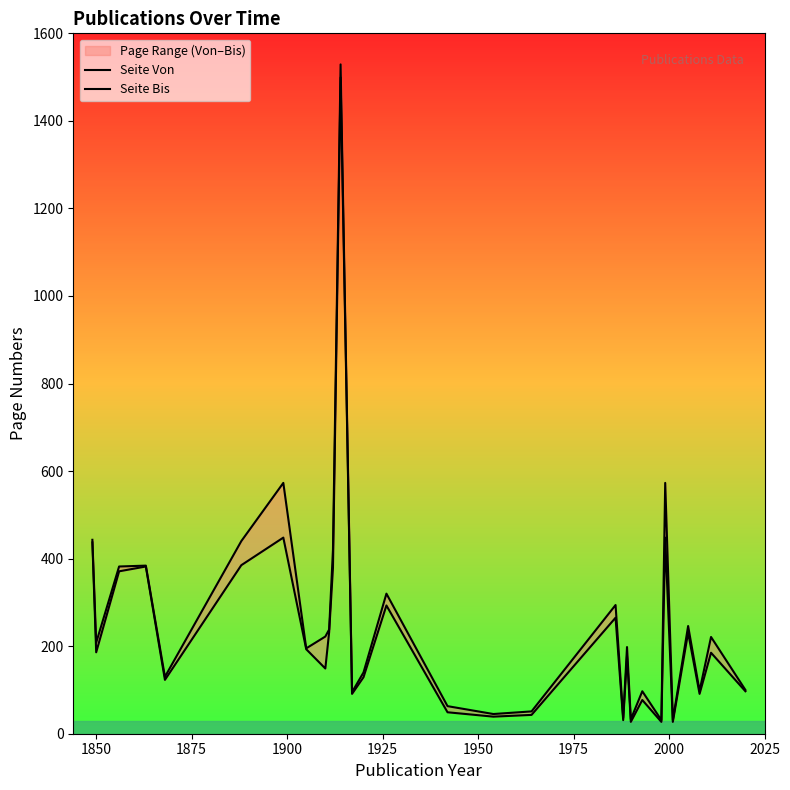

In Seite Von, how many points are higher than both neighbors (excluding endpoints)?

10